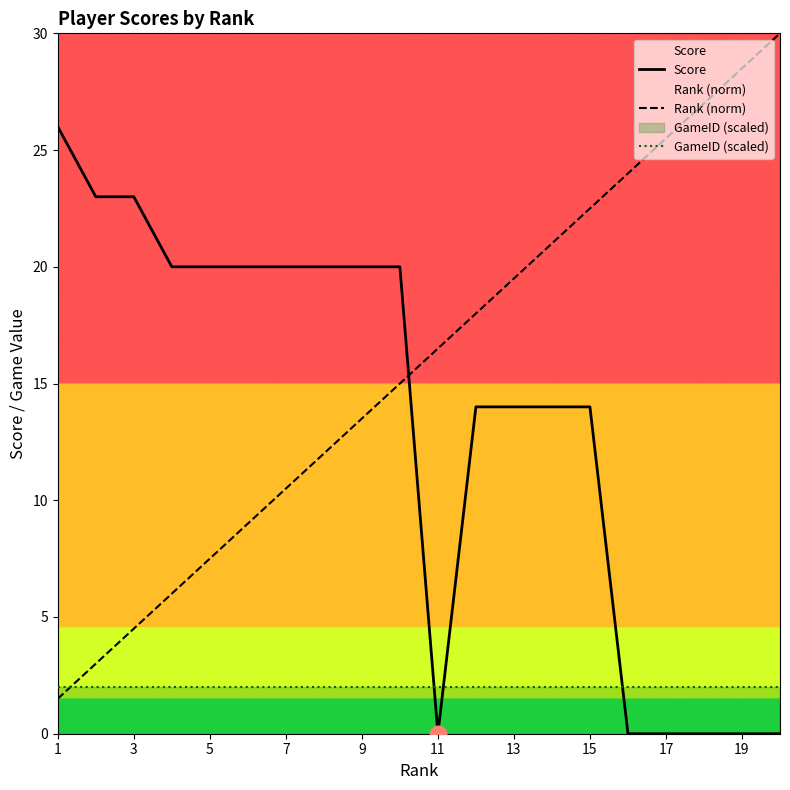

Which series changed the most between 7 and 11?

Score